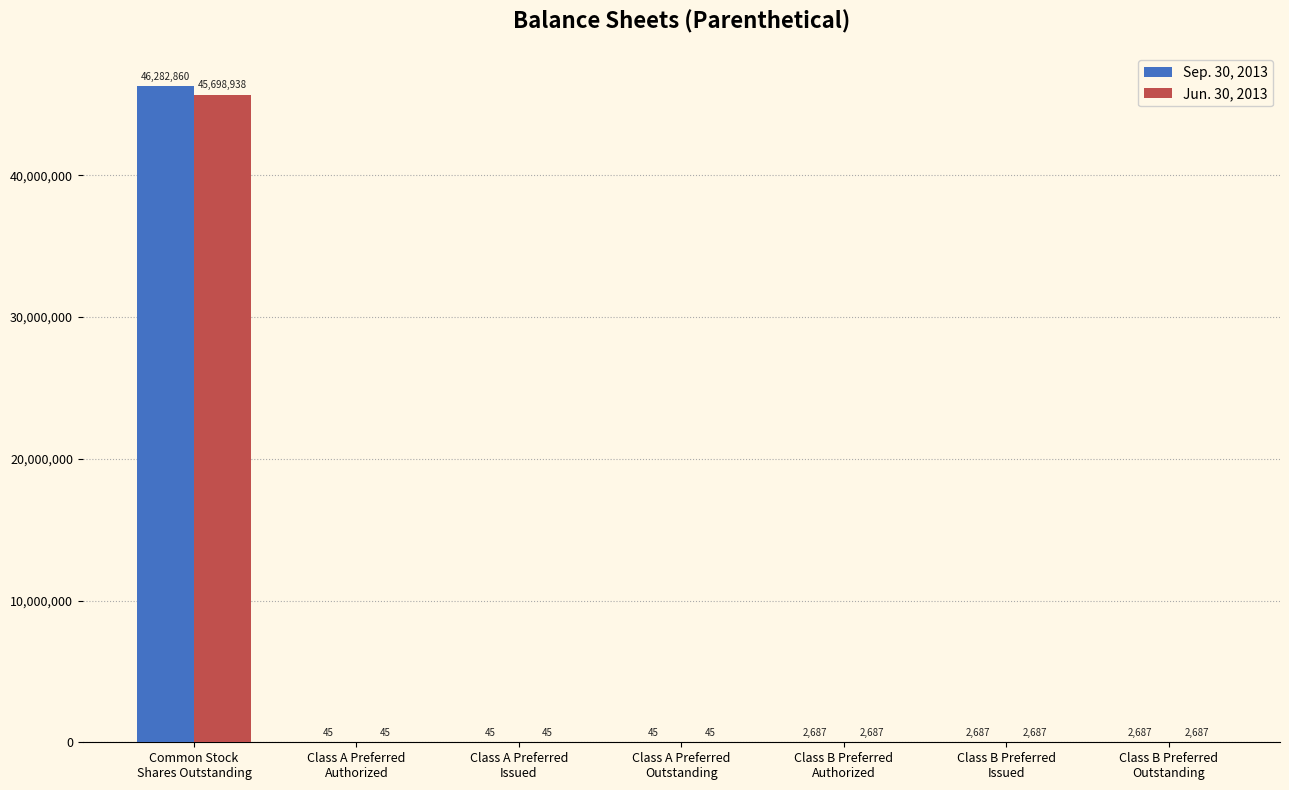

Reading right to left, what are all the values shown in this chart?

Sep. 30, 2013: Class B Preferred
Outstanding=2687	Class B Preferred
Issued=2687	Class B Preferred
Authorized=2687	Class A Preferred
Outstanding=45	Class A Preferred
Issued=45	Class A Preferred
Authorized=45	Common Stock
Shares Outstanding=46282860
Jun. 30, 2013: Class B Preferred
Outstanding=2687	Class B Preferred
Issued=2687	Class B Preferred
Authorized=2687	Class A Preferred
Outstanding=45	Class A Preferred
Issued=45	Class A Preferred
Authorized=45	Common Stock
Shares Outstanding=45698938